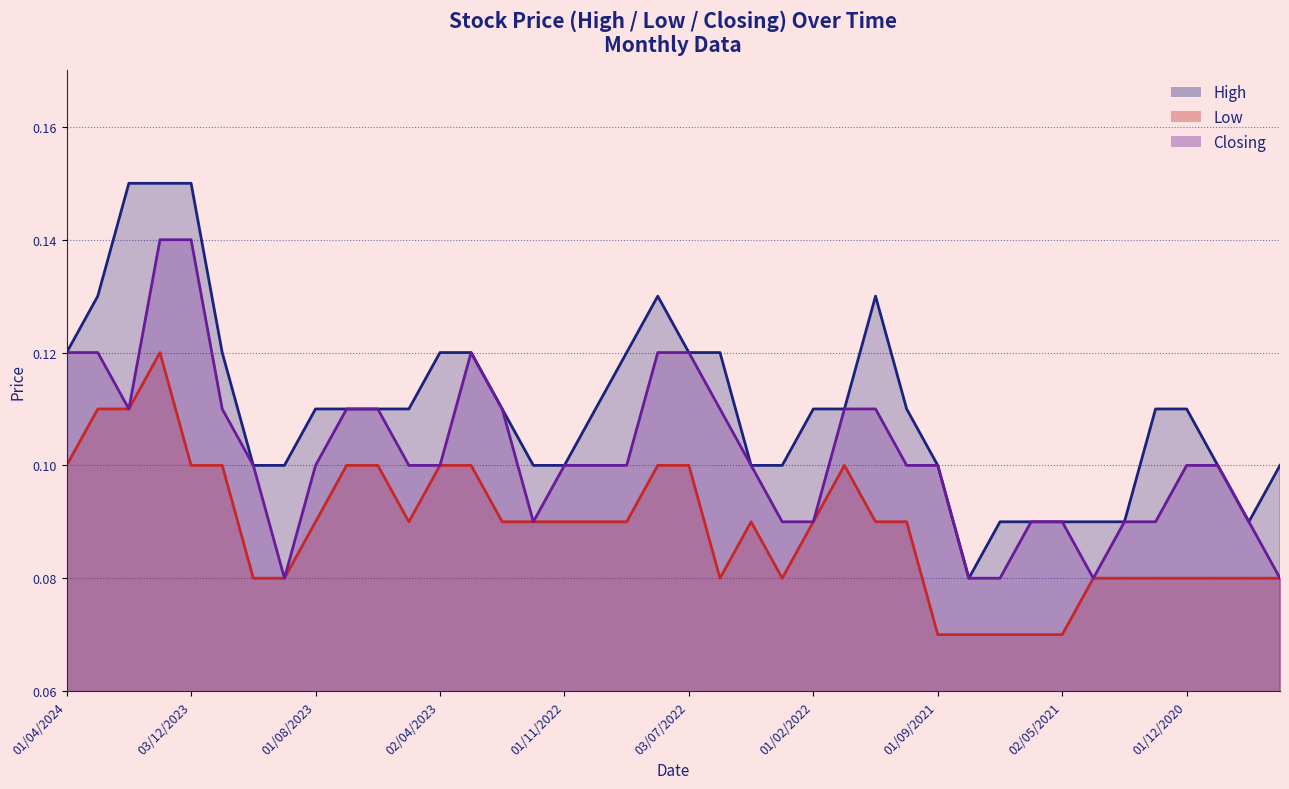

Reading left to right, extract all data points from this chart.

High: 0.1	0.1	0.1	0.1	0.1	0.1	0.1	0.1	0.1	0.1	0.1	0.1	0.1	0.1	0.1	0.1	0.1	0.1	0.1	0.1	0.1	0.1	0.1	0.1	0.1	0.1	0.1	0.1	0.1	0.1	0.1	0.1	0.1	0.1	0.1	0.1	0.1	0.1	0.1	0.1
Low: 0.1	0.1	0.1	0.1	0.1	0.1	0.1	0.1	0.1	0.1	0.1	0.1	0.1	0.1	0.1	0.1	0.1	0.1	0.1	0.1	0.1	0.1	0.1	0.1	0.1	0.1	0.1	0.1	0.1	0.1	0.1	0.1	0.1	0.1	0.1	0.1	0.1	0.1	0.1	0.1
Closing: 0.1	0.1	0.1	0.1	0.1	0.1	0.1	0.1	0.1	0.1	0.1	0.1	0.1	0.1	0.1	0.1	0.1	0.1	0.1	0.1	0.1	0.1	0.1	0.1	0.1	0.1	0.1	0.1	0.1	0.1	0.1	0.1	0.1	0.1	0.1	0.1	0.1	0.1	0.1	0.1